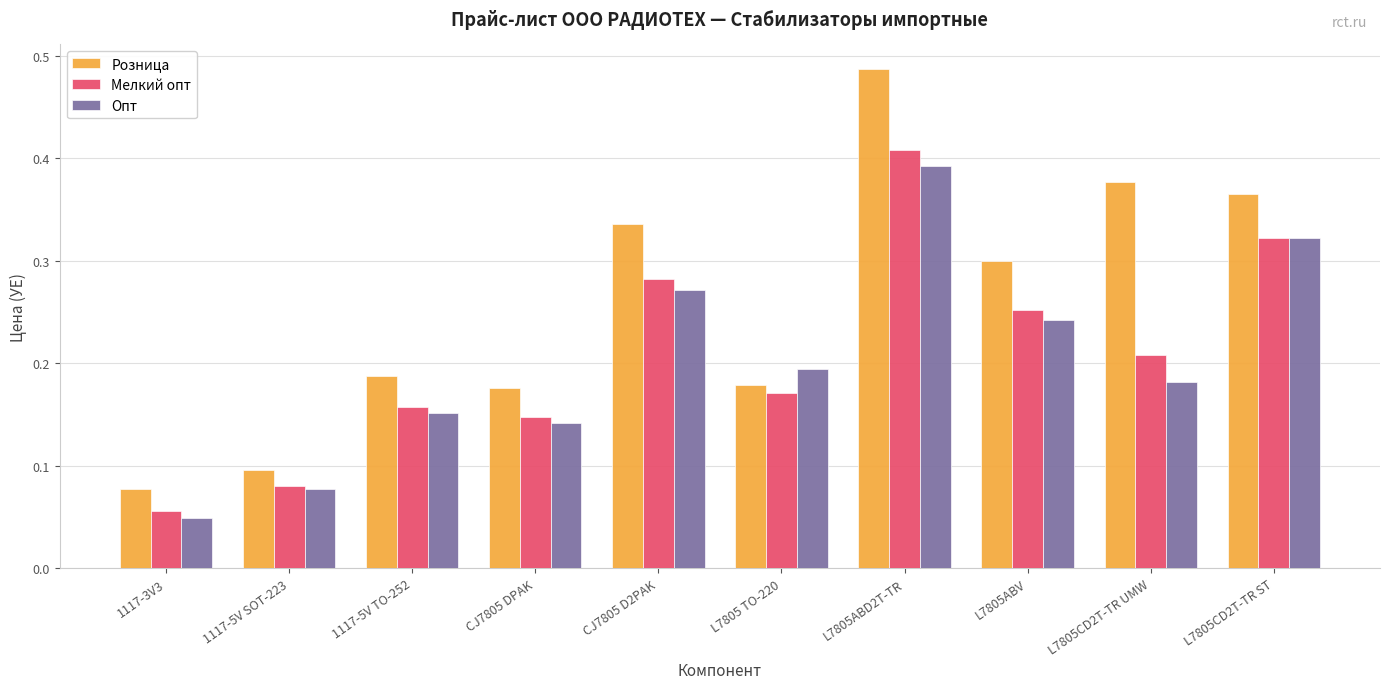

At which label is Мелкий опт closest to 0?

1117-3V3